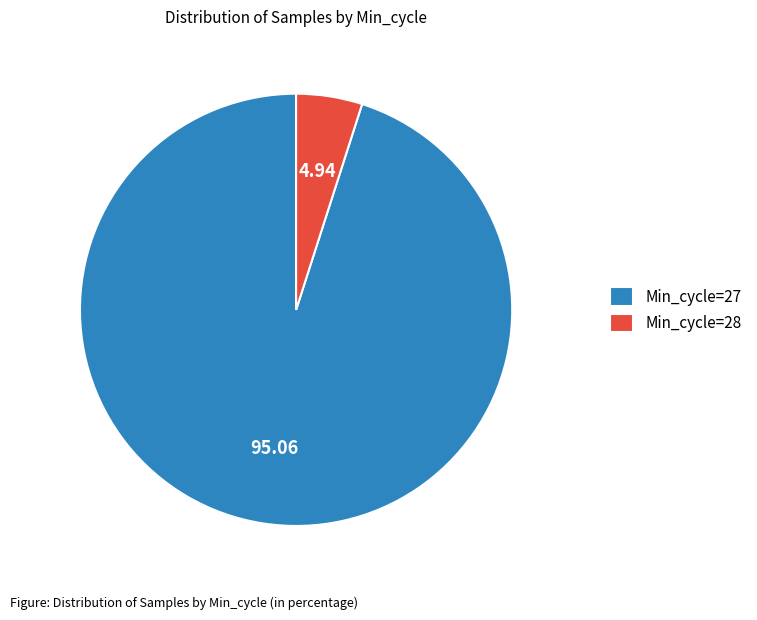

What is the ratio of the value at Min_cycle=27 to the value at Min_cycle=28?

19.2